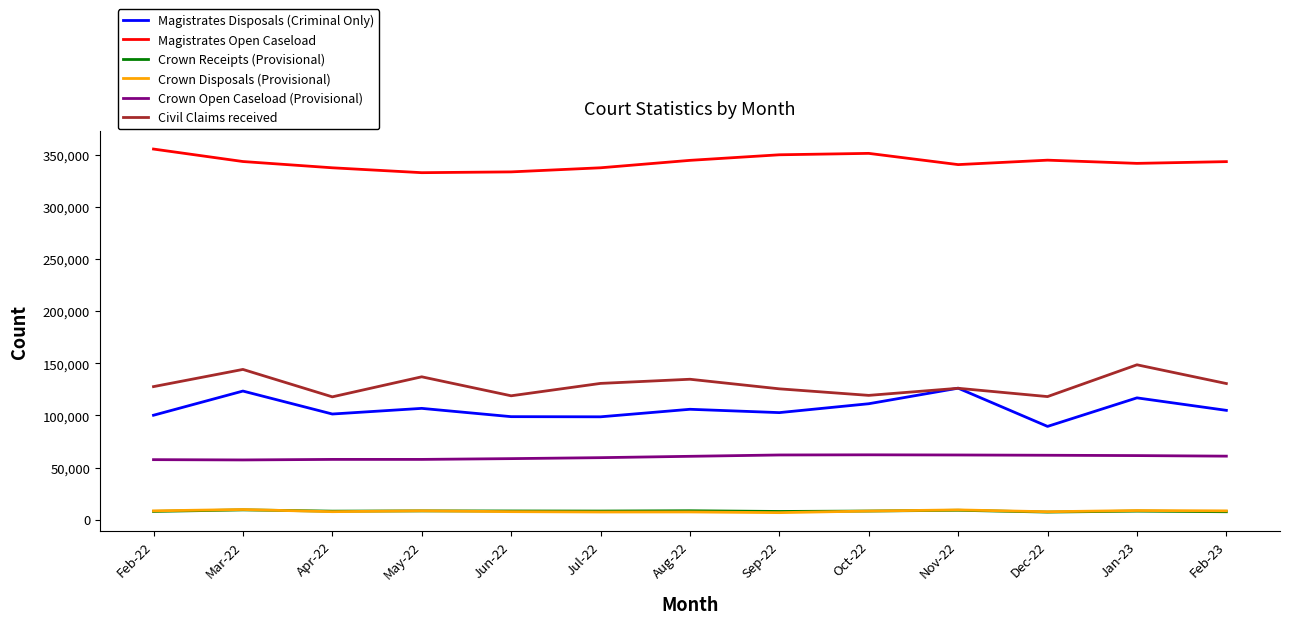

What is the spread (max minus min) of values at Dec-22?

337706